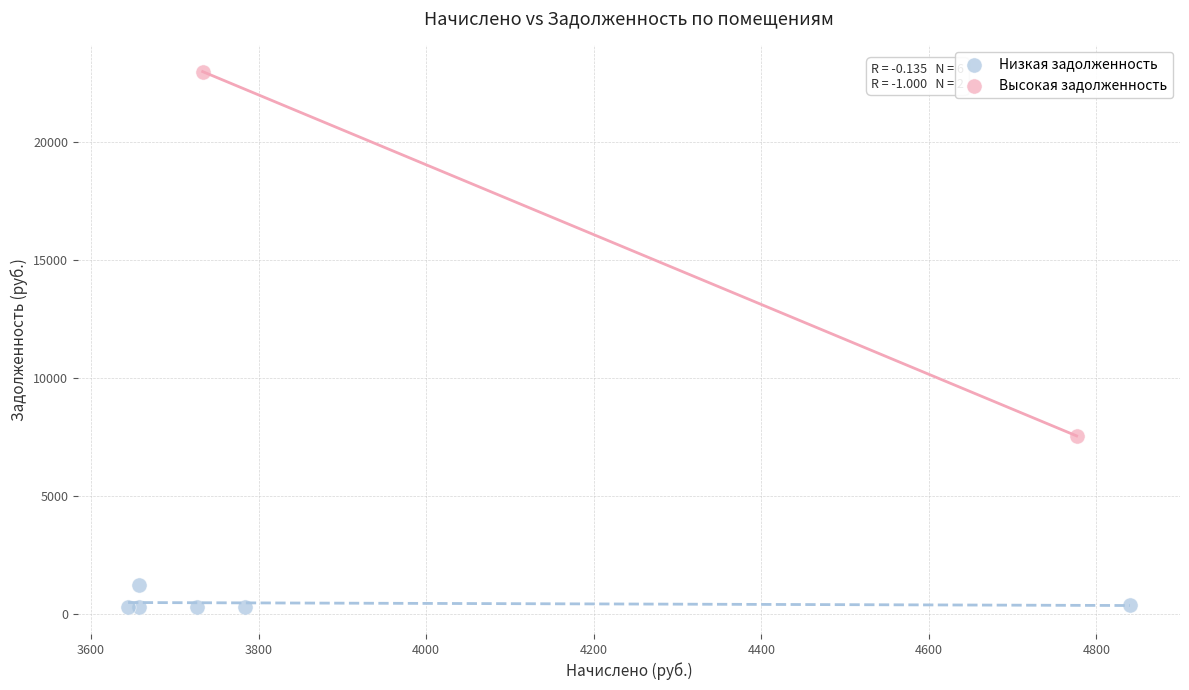

Which series reaches the maximum Y coordinate?

Высокая задолженность